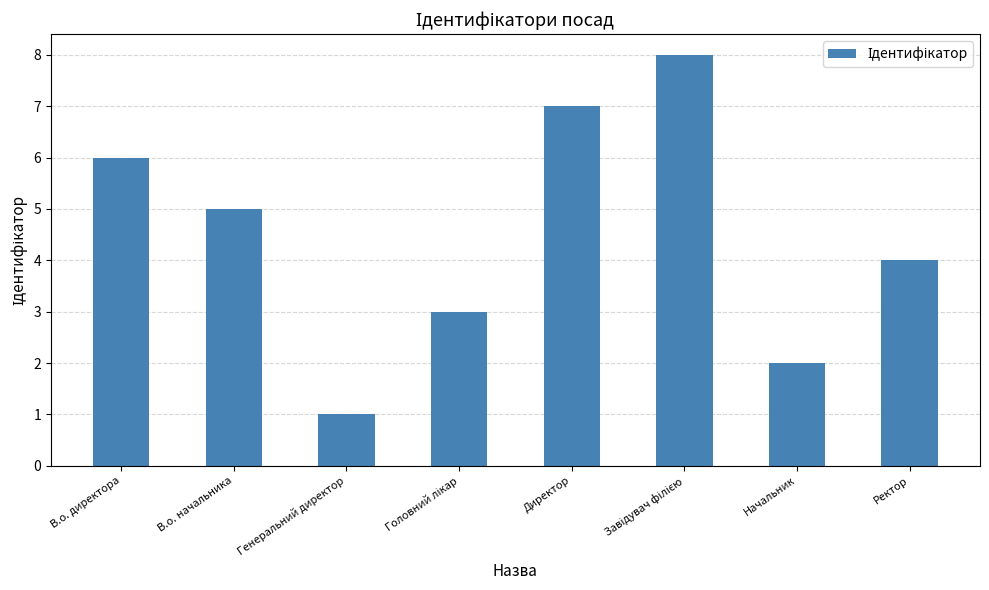

How many values are below 5?

4